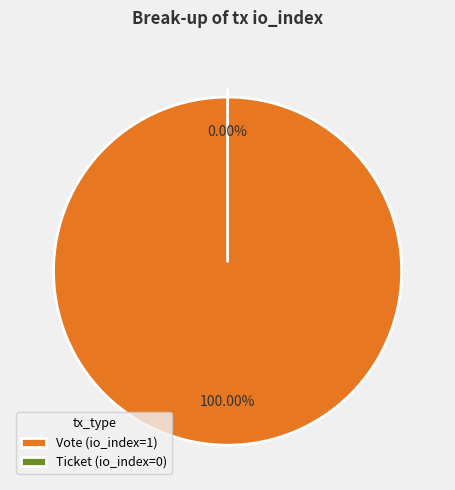

Count the number of slices in the pie.

2